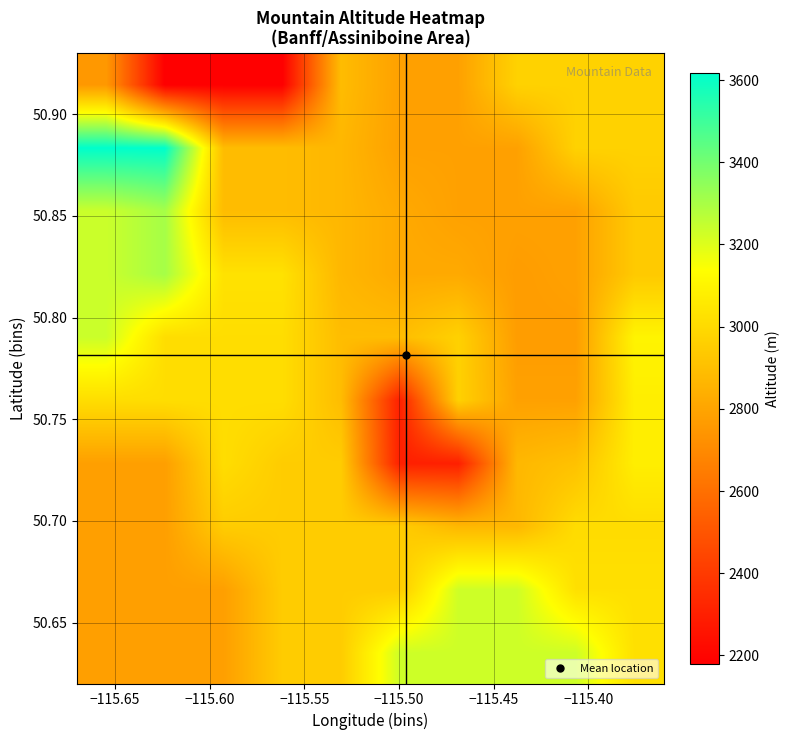

What is the minimum value shown in the chart?

2180.0